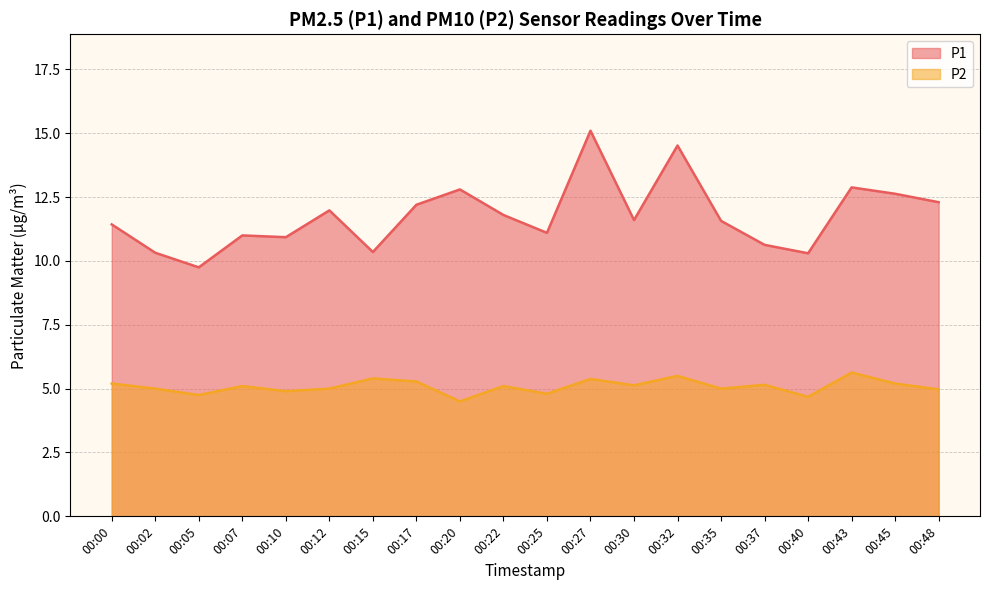

How many lines are shown in the chart?

2